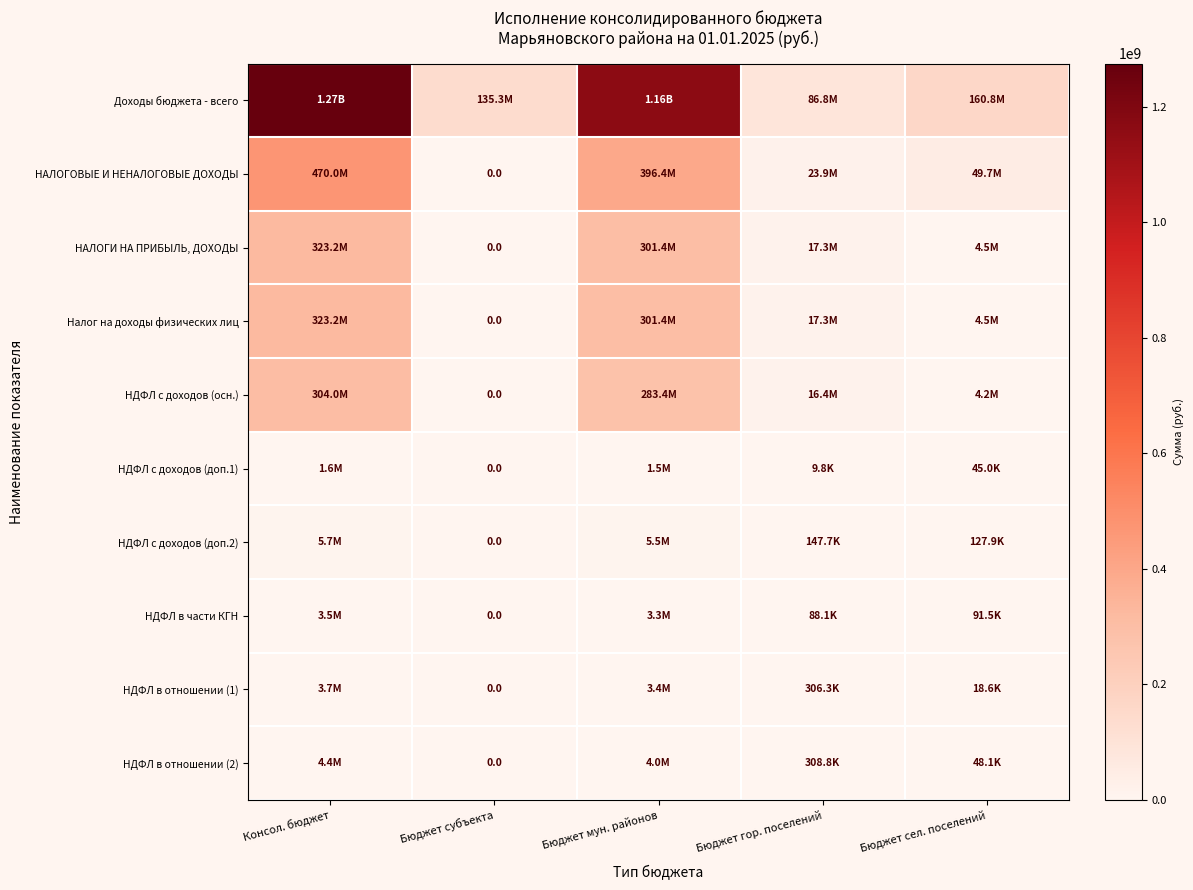

At which category is the sum across all series the highest?

Консол. бюджет